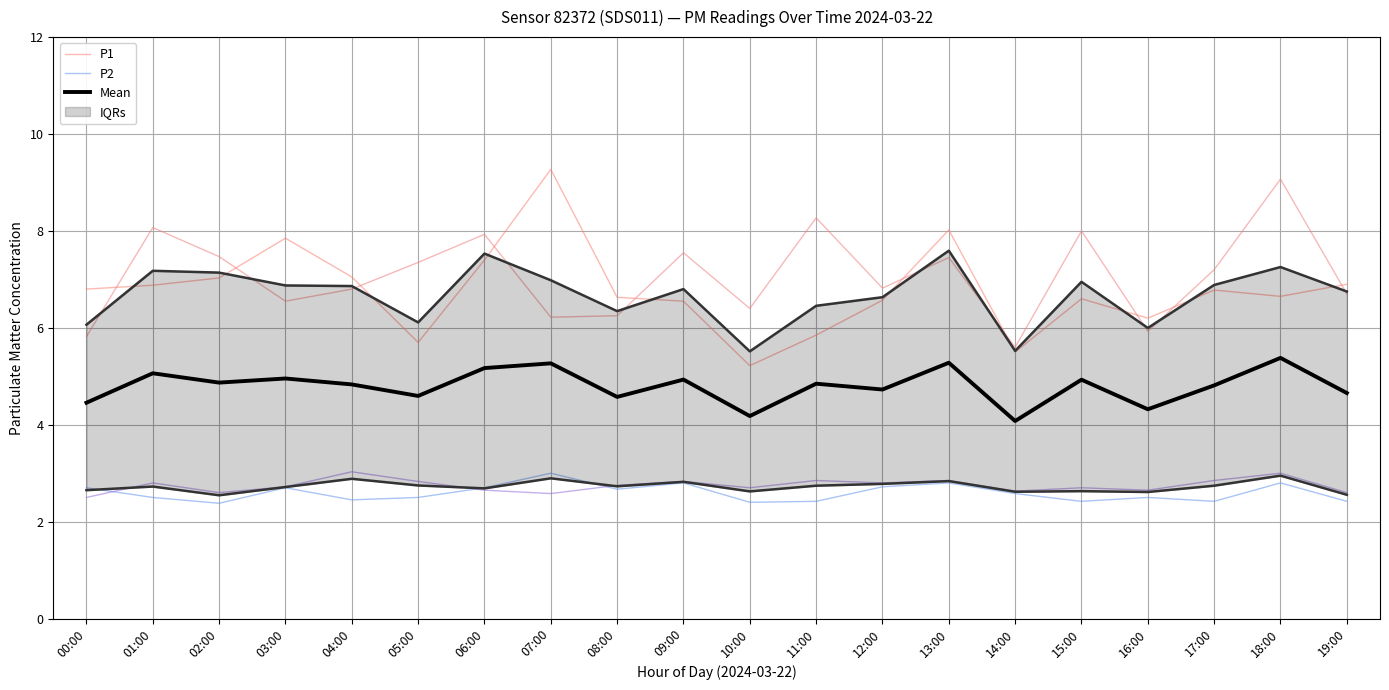

True or false: Mean and P1 cross at least once.

False